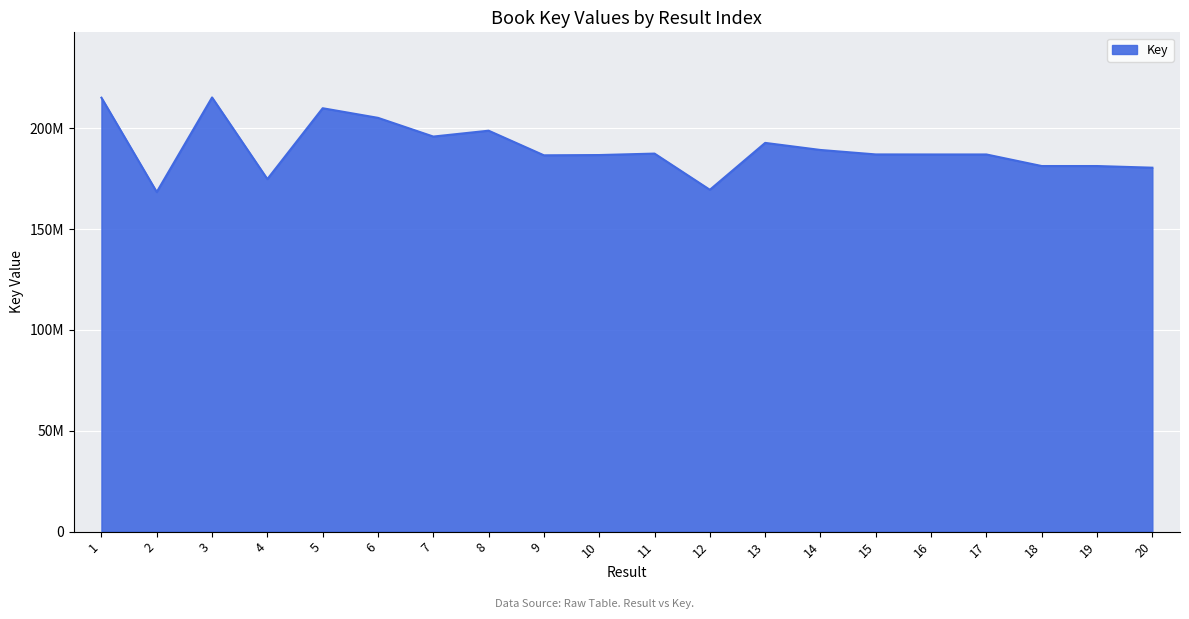

Does the chart display data point markers on the line(s)?

No